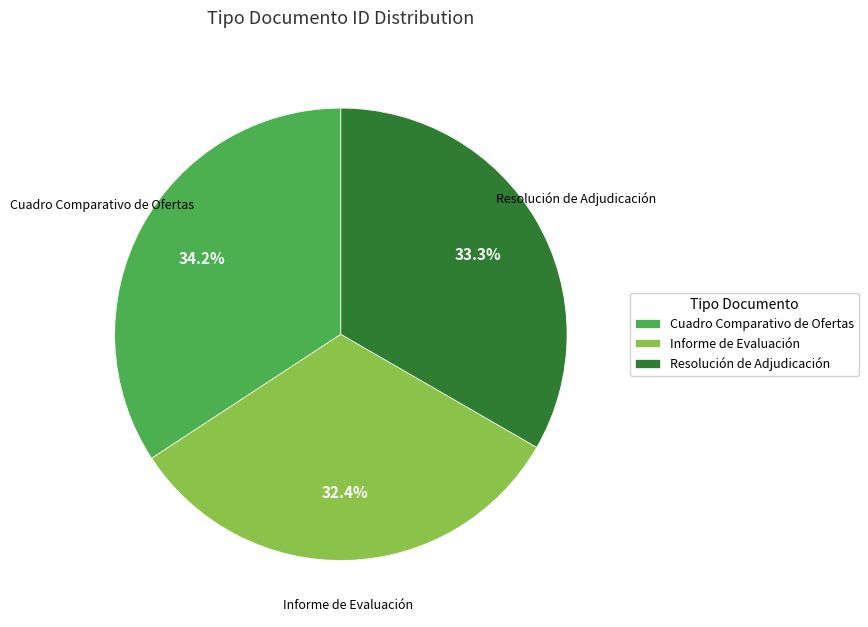

Approximately how many times larger is the value at Cuadro Comparativo de Ofertas compared to Resolución de Adjudicación?

1.0